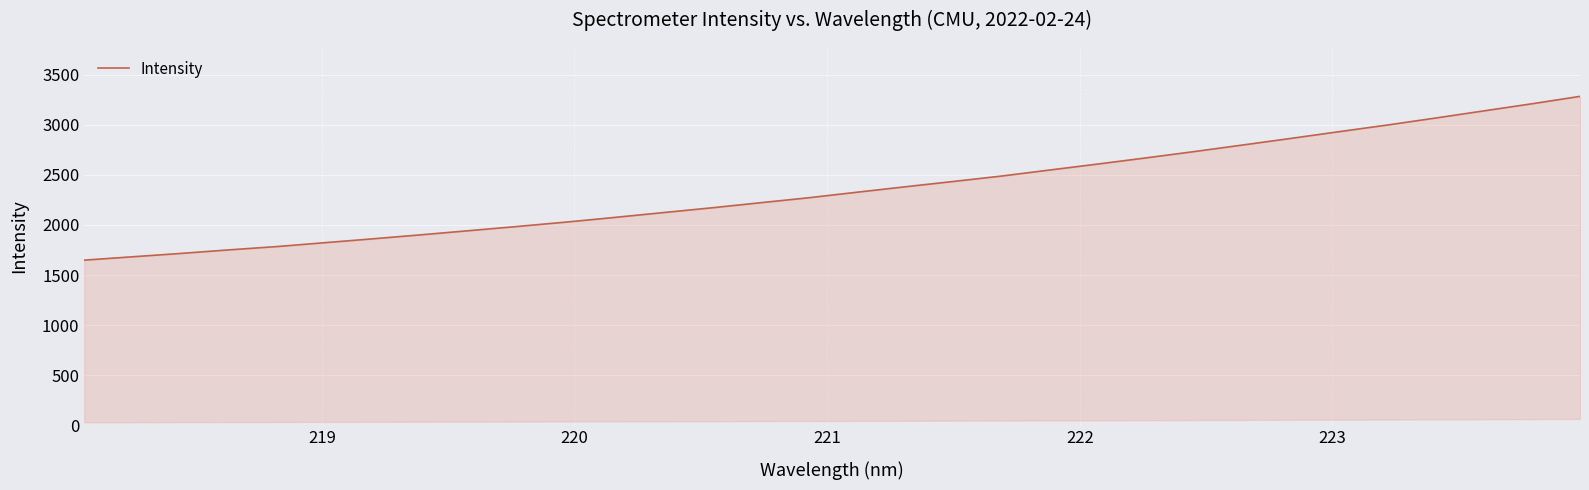

What is the maximum value shown in the chart?

3282.2